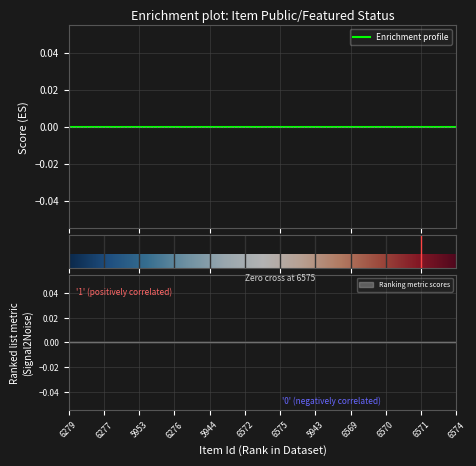

True or false: public and featured intersect in this chart.

False